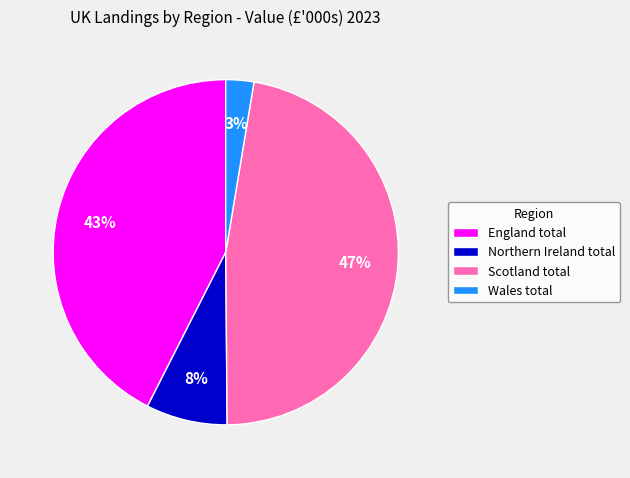

Do England total and Scotland total together represent more than half of the pie?

Yes